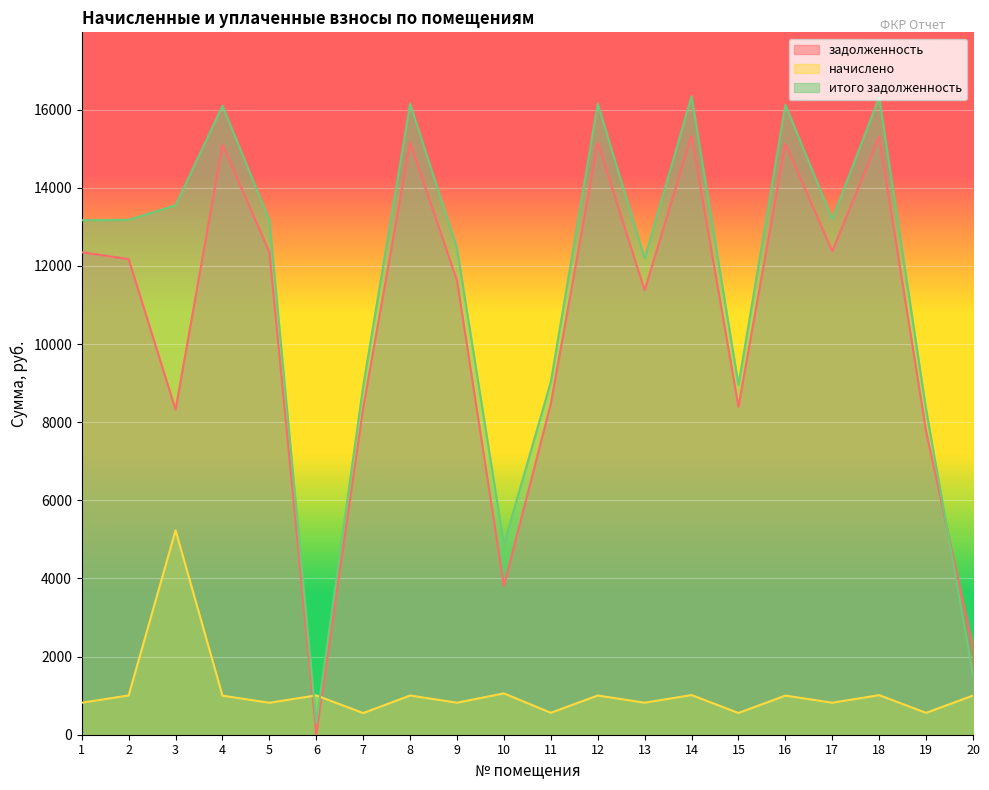

How many series are shown in this chart?

3